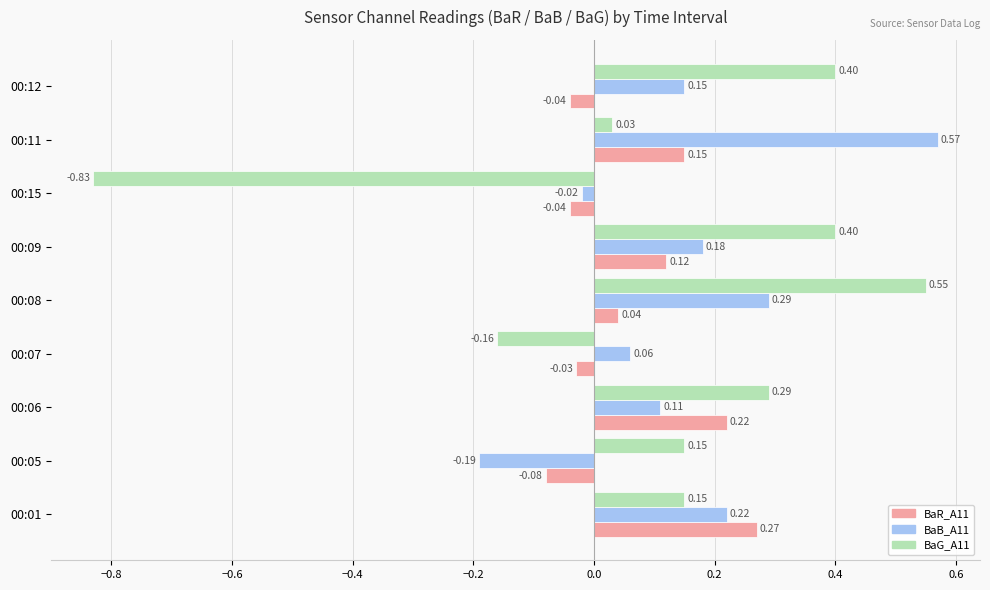

How many values in the BaB_A11 series are below 0?

2